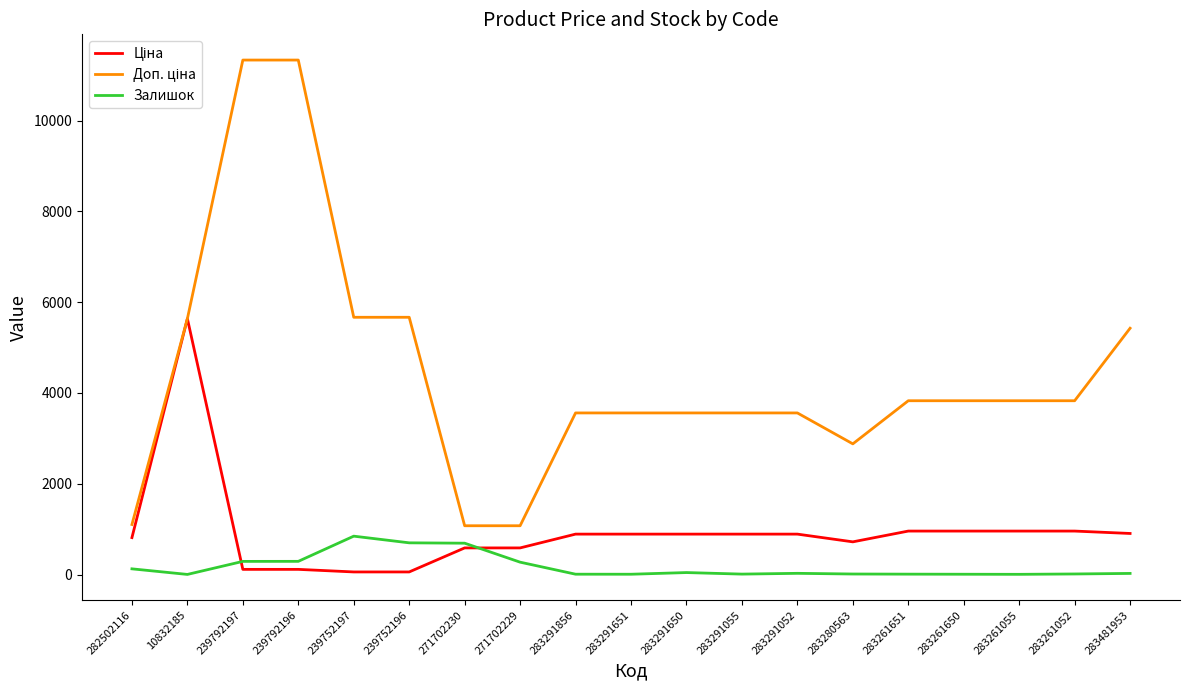

The value of Залишок at 239752197 is 845.0. True or false?

True